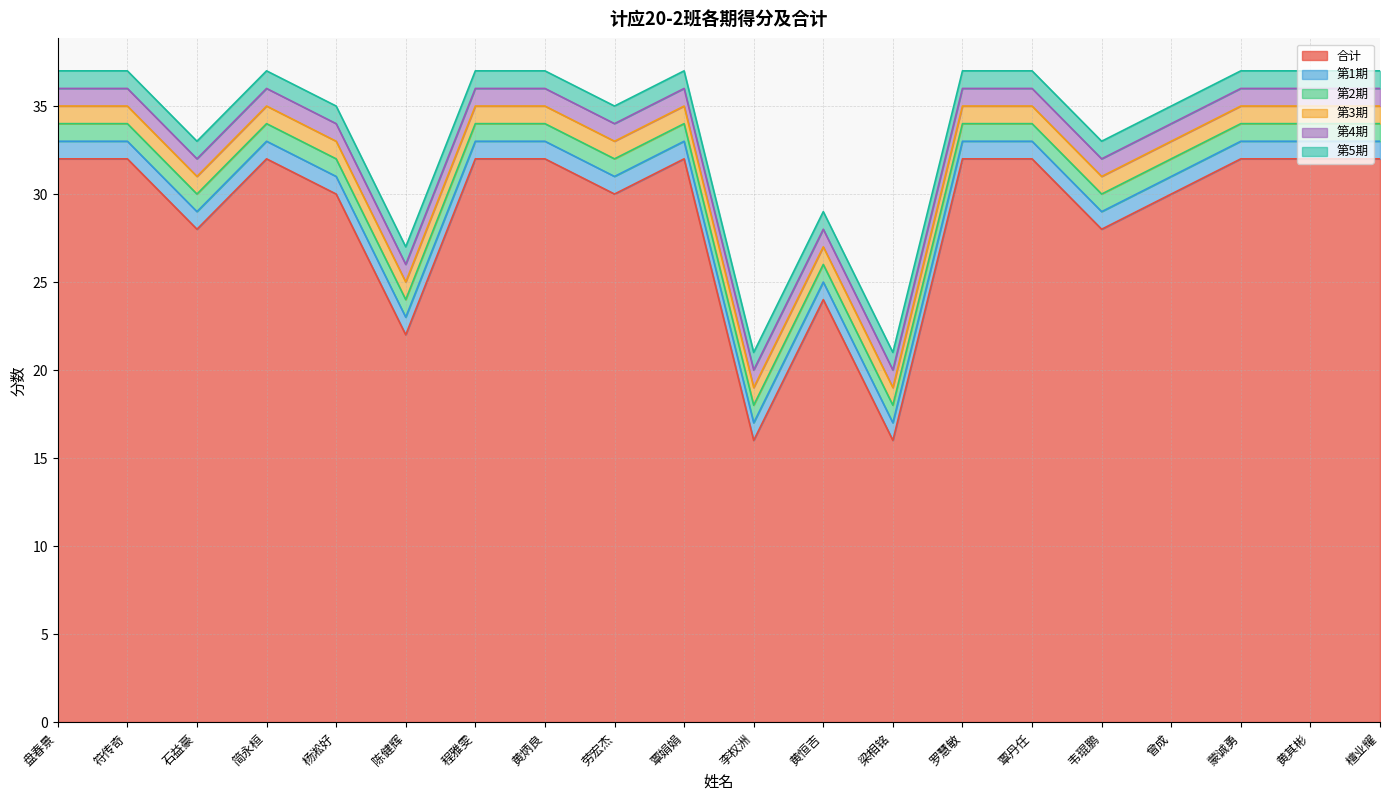

Reading left to right, what are all the values shown in this chart?

合计: 盘春景=32	符传奇=32	石益豪=28	简永桓=32	杨淞好=30	陈健辉=22	程雅雯=32	黄炳良=32	劳宏杰=30	覃娟娟=32	李权洲=16	黄恒吉=24	梁相铭=16	罗慧敏=32	覃丹任=32	韦琨鹏=28	曾成=30	蒙诚勇=32	黄其彬=32	檀业耀=32
第1期: 盘春景=1	符传奇=1	石益豪=1	简永桓=1	杨淞好=1	陈健辉=1	程雅雯=1	黄炳良=1	劳宏杰=1	覃娟娟=1	李权洲=1	黄恒吉=1	梁相铭=1	罗慧敏=1	覃丹任=1	韦琨鹏=1	曾成=1	蒙诚勇=1	黄其彬=1	檀业耀=1
第2期: 盘春景=1	符传奇=1	石益豪=1	简永桓=1	杨淞好=1	陈健辉=1	程雅雯=1	黄炳良=1	劳宏杰=1	覃娟娟=1	李权洲=1	黄恒吉=1	梁相铭=1	罗慧敏=1	覃丹任=1	韦琨鹏=1	曾成=1	蒙诚勇=1	黄其彬=1	檀业耀=1
第3期: 盘春景=1	符传奇=1	石益豪=1	简永桓=1	杨淞好=1	陈健辉=1	程雅雯=1	黄炳良=1	劳宏杰=1	覃娟娟=1	李权洲=1	黄恒吉=1	梁相铭=1	罗慧敏=1	覃丹任=1	韦琨鹏=1	曾成=1	蒙诚勇=1	黄其彬=1	檀业耀=1
第4期: 盘春景=1	符传奇=1	石益豪=1	简永桓=1	杨淞好=1	陈健辉=1	程雅雯=1	黄炳良=1	劳宏杰=1	覃娟娟=1	李权洲=1	黄恒吉=1	梁相铭=1	罗慧敏=1	覃丹任=1	韦琨鹏=1	曾成=1	蒙诚勇=1	黄其彬=1	檀业耀=1
第5期: 盘春景=1	符传奇=1	石益豪=1	简永桓=1	杨淞好=1	陈健辉=1	程雅雯=1	黄炳良=1	劳宏杰=1	覃娟娟=1	李权洲=1	黄恒吉=1	梁相铭=1	罗慧敏=1	覃丹任=1	韦琨鹏=1	曾成=1	蒙诚勇=1	黄其彬=1	檀业耀=1